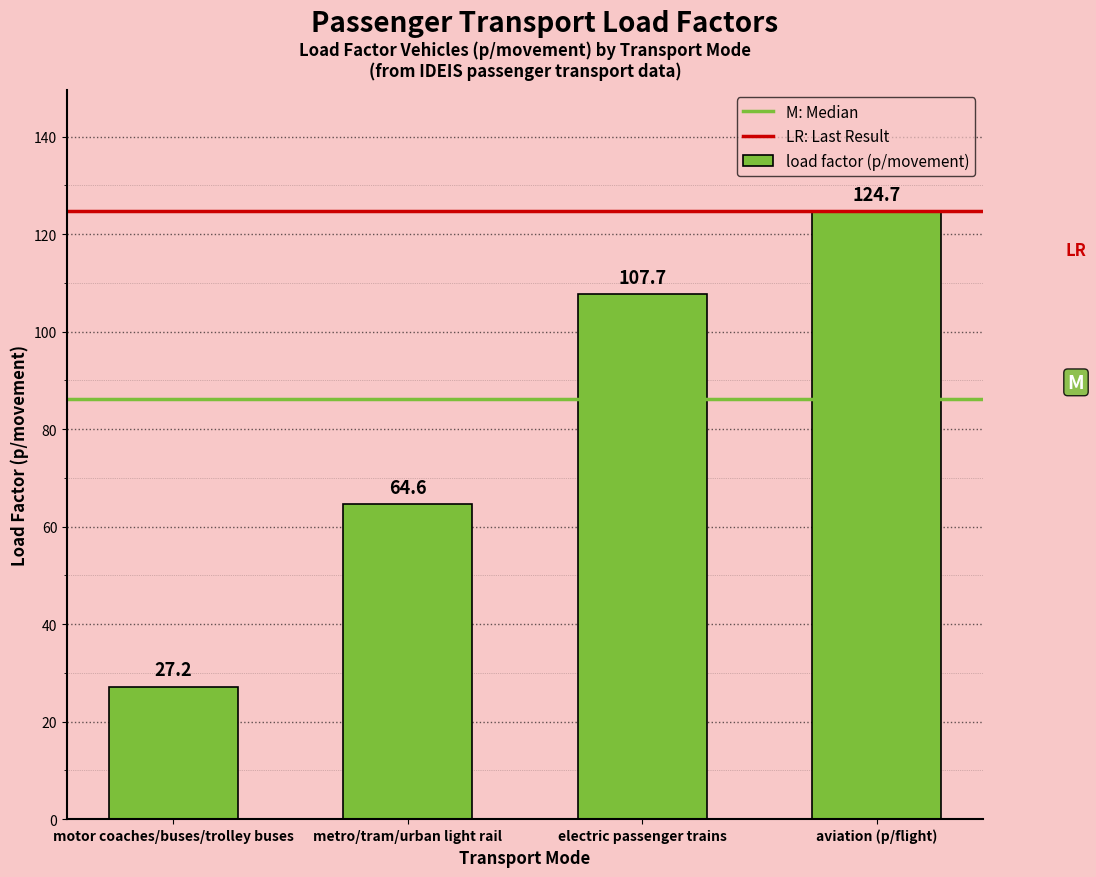

At which label does the data first exceed 107?

electric passenger trains